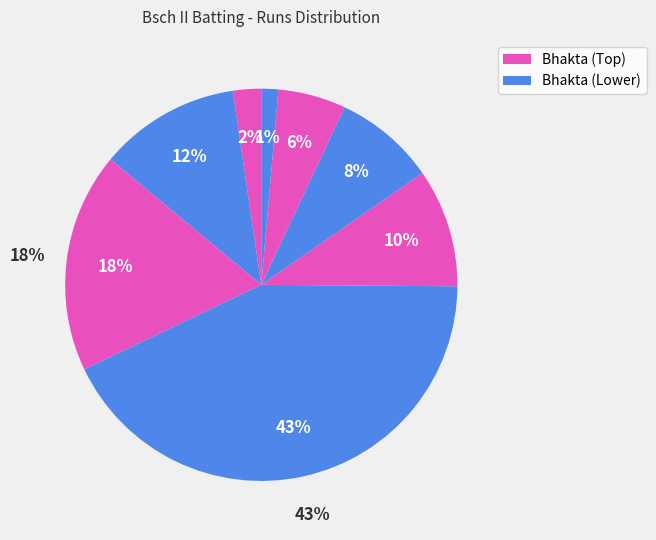

To the nearest percent, what is the average slice percentage?

12%